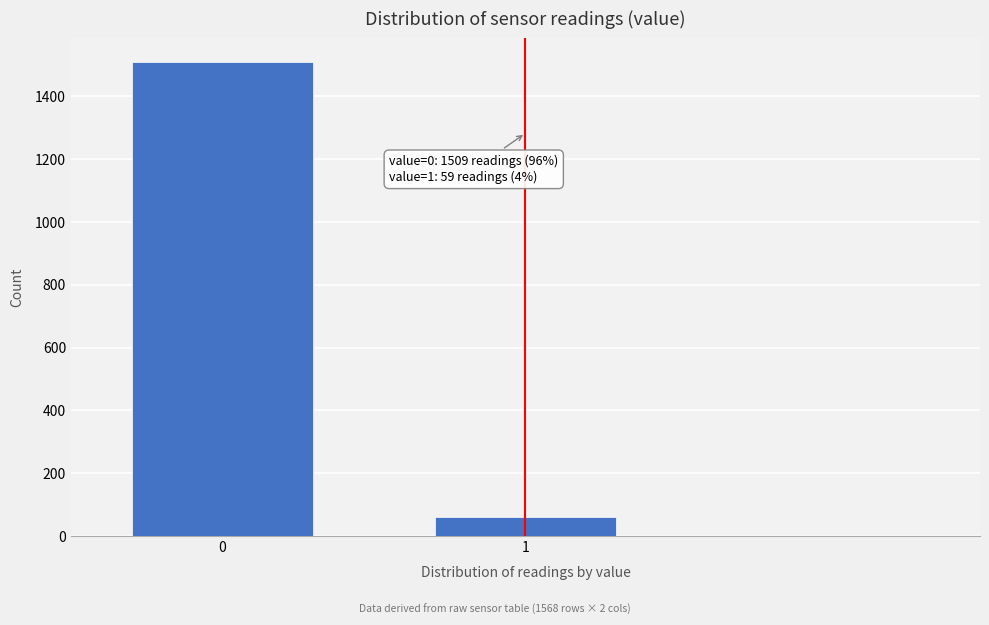

Reading left to right, what are all the values shown in this chart?

0=1509	1=59